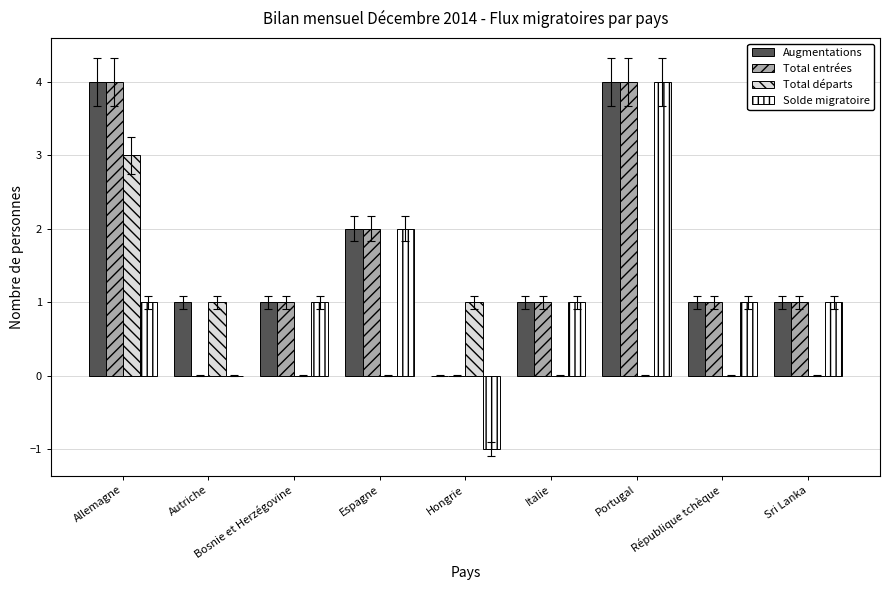

Count the number of data series in this chart.

4